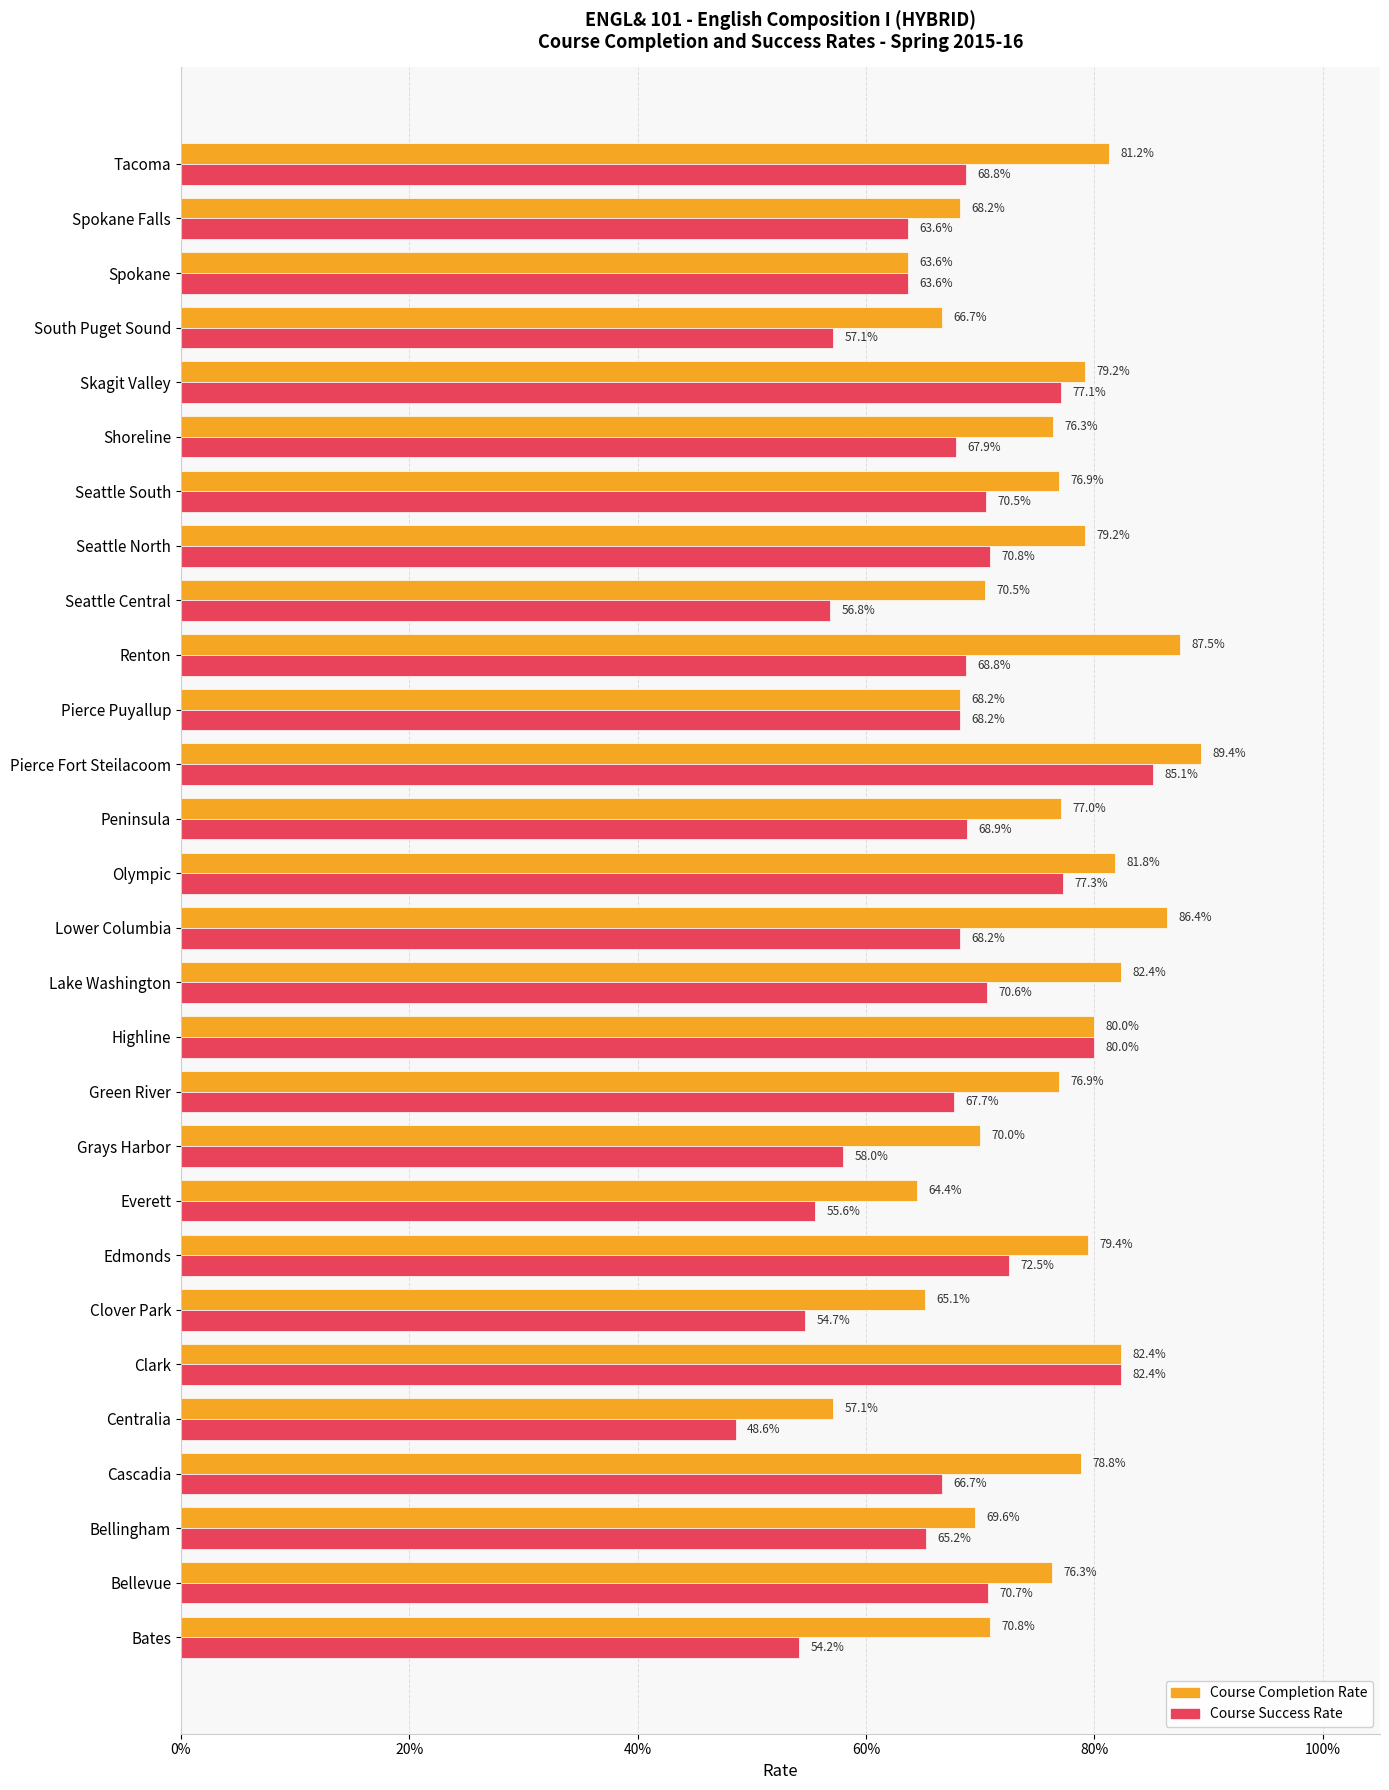

What is the average value of the Course Success Rate series?

0.7